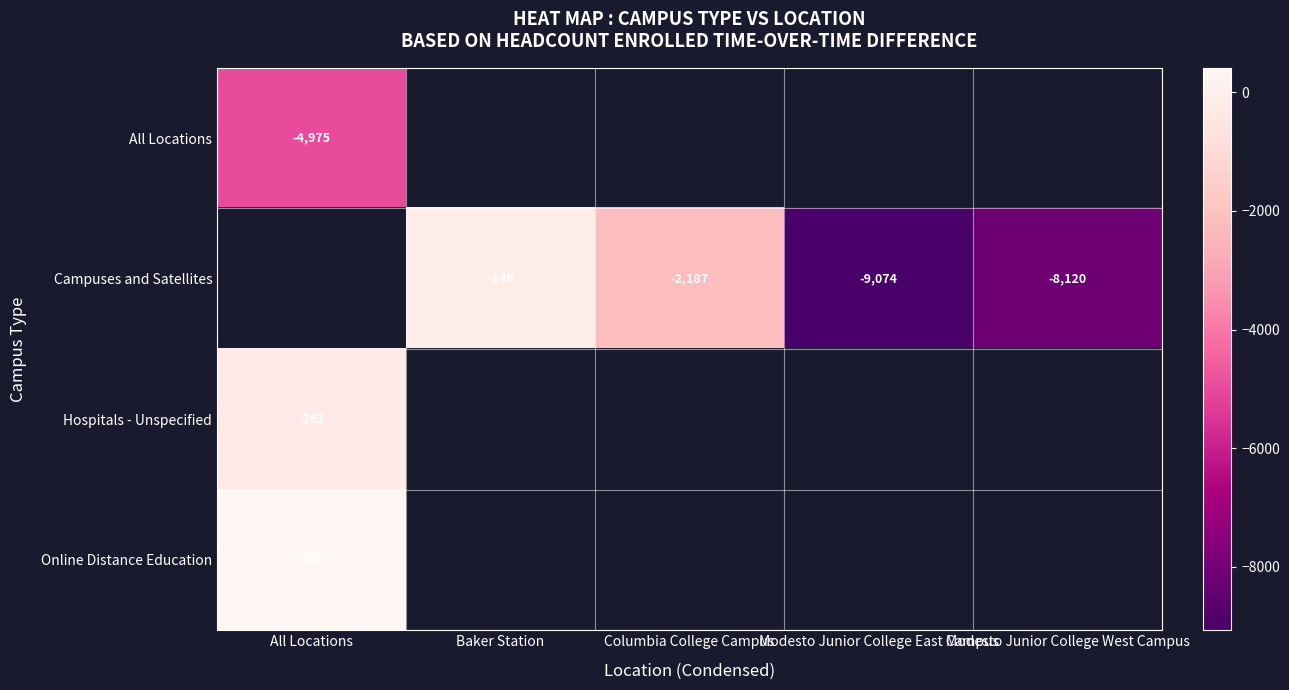

At how many categories does at least one series exceed -5645?

3